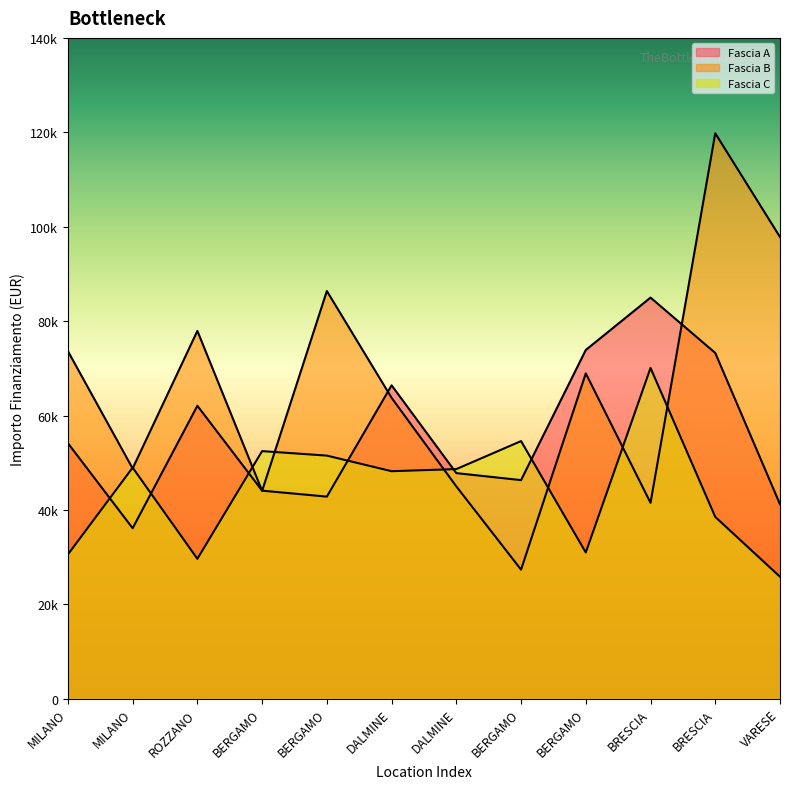

What is the label of the 11th point from the left?

BRESCIA